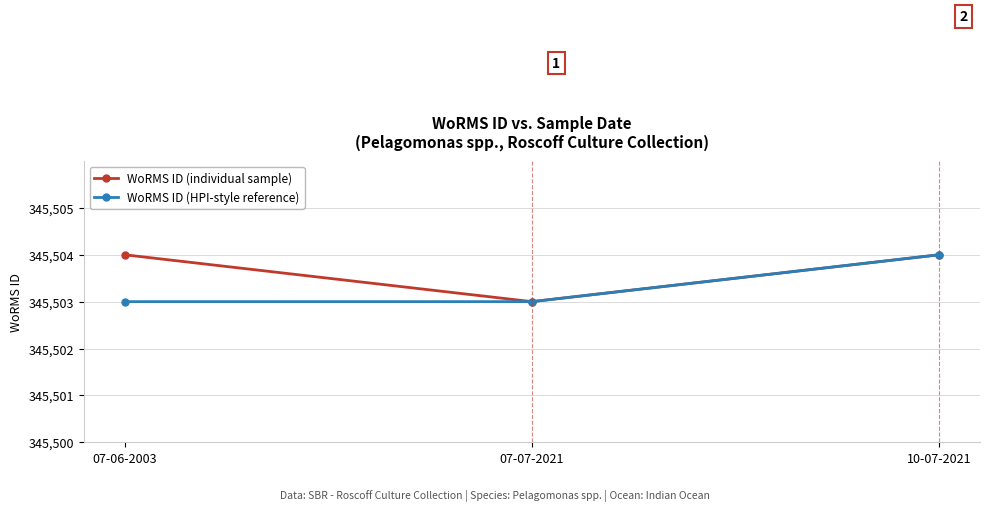

Reading left to right, what are all the values shown in this chart?

WoRMS ID (individual sample): 345504	345503	345504
WoRMS ID (HPI-style reference): 345503	345503	345504